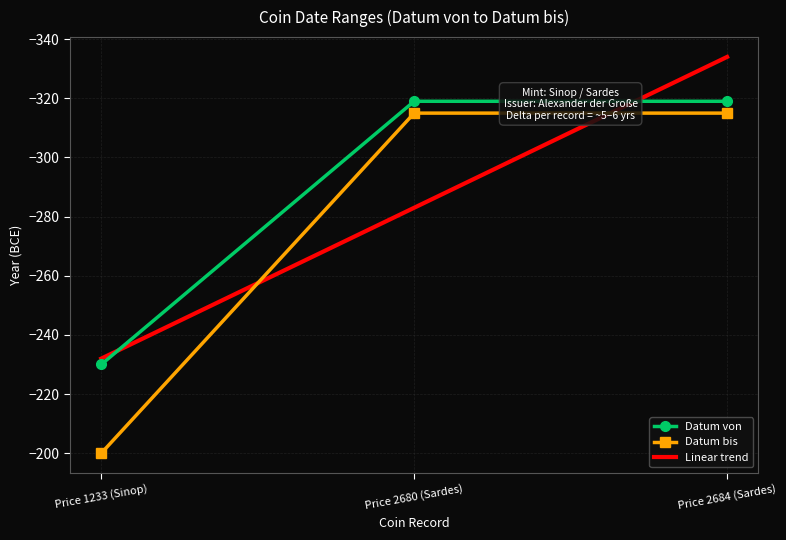

At which category is the sum across all series the highest?

Price 1233 (Sinop)